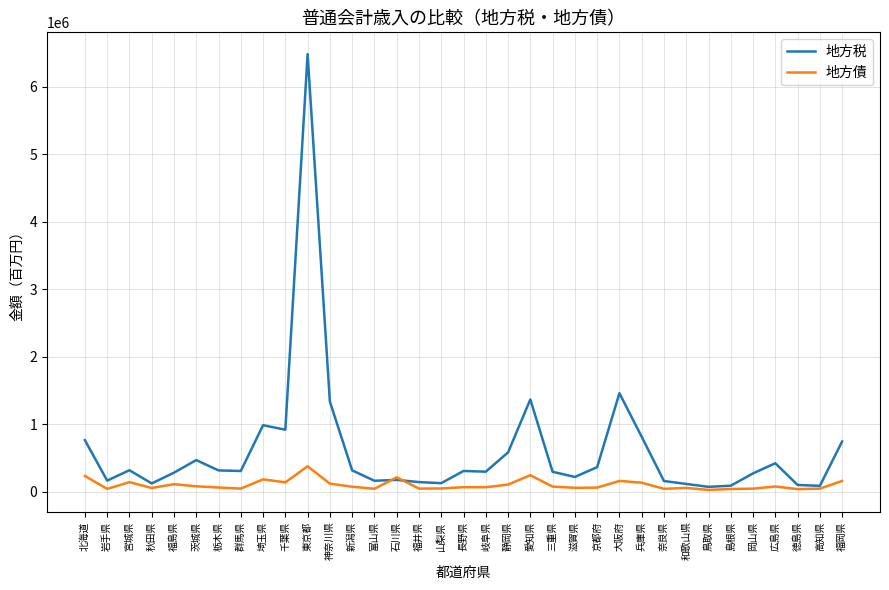

What is the sum of all 地方債 values?

3595649